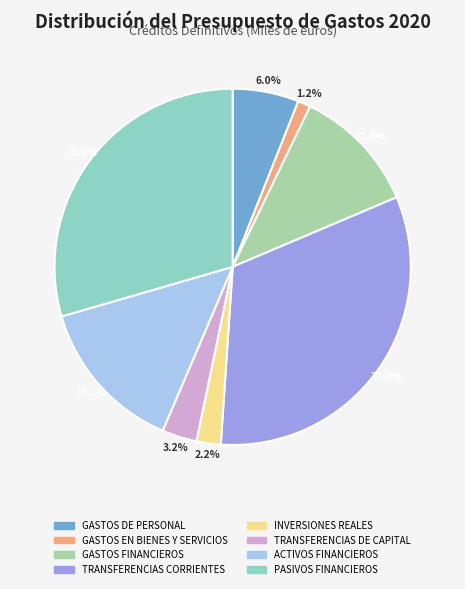

Rank the categories by value from highest to lowest.

TRANSFERENCIAS CORRIENTES, PASIVOS FINANCIEROS, ACTIVOS FINANCIEROS, GASTOS FINANCIEROS, GASTOS DE PERSONAL, TRANSFERENCIAS DE CAPITAL, INVERSIONES REALES, GASTOS EN BIENES Y SERVICIOS